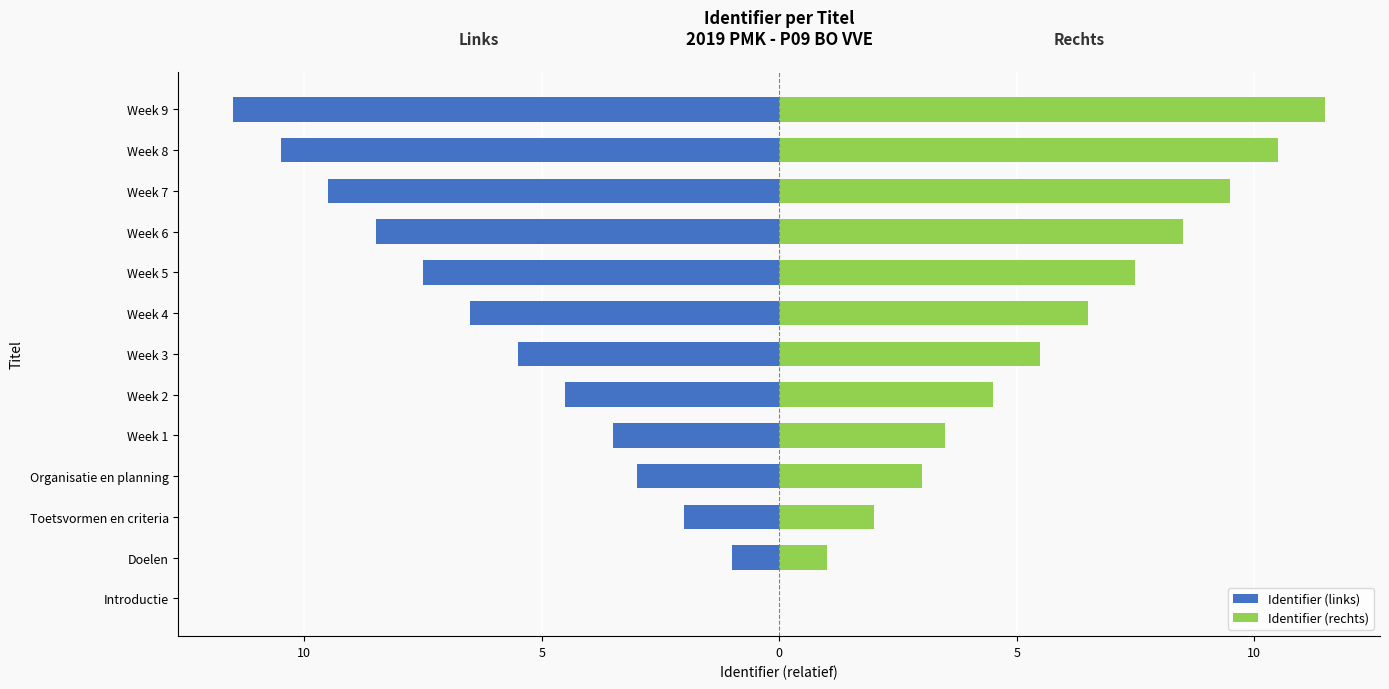

List the series in order of their overall mean, highest first.

Identifier (rechts), Identifier (links)